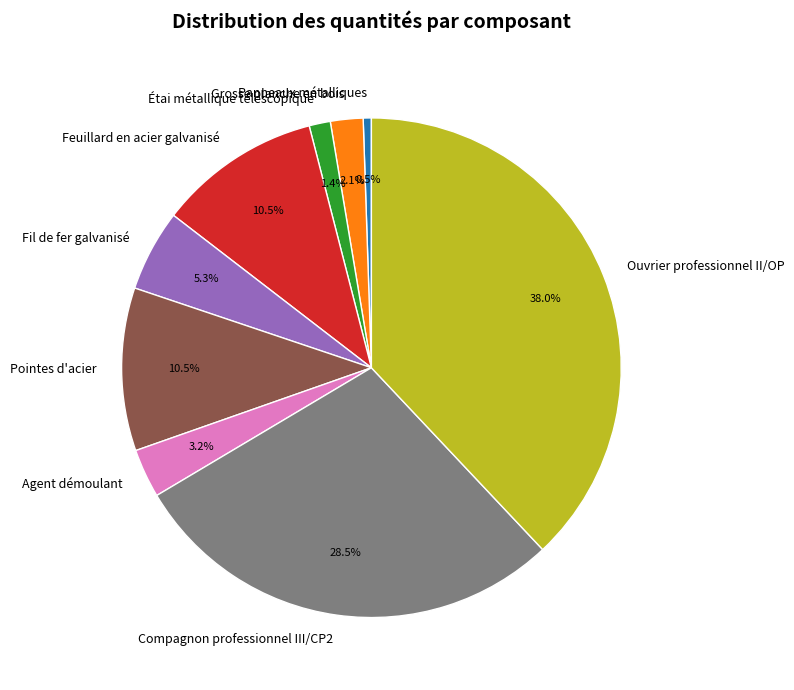

Count the number of slices in the pie.

9